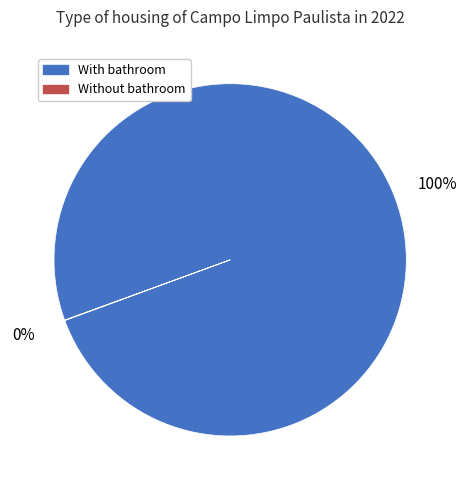

Which category has the biggest portion of the pie?

With bathroom